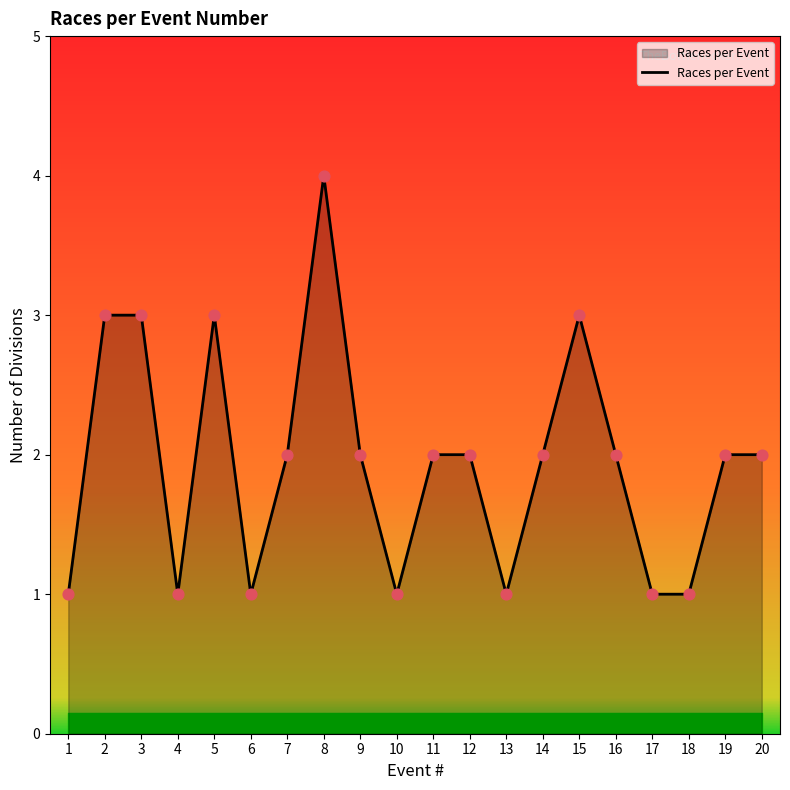

Approximately how many times larger is the value at 14 compared to 13?

2.0